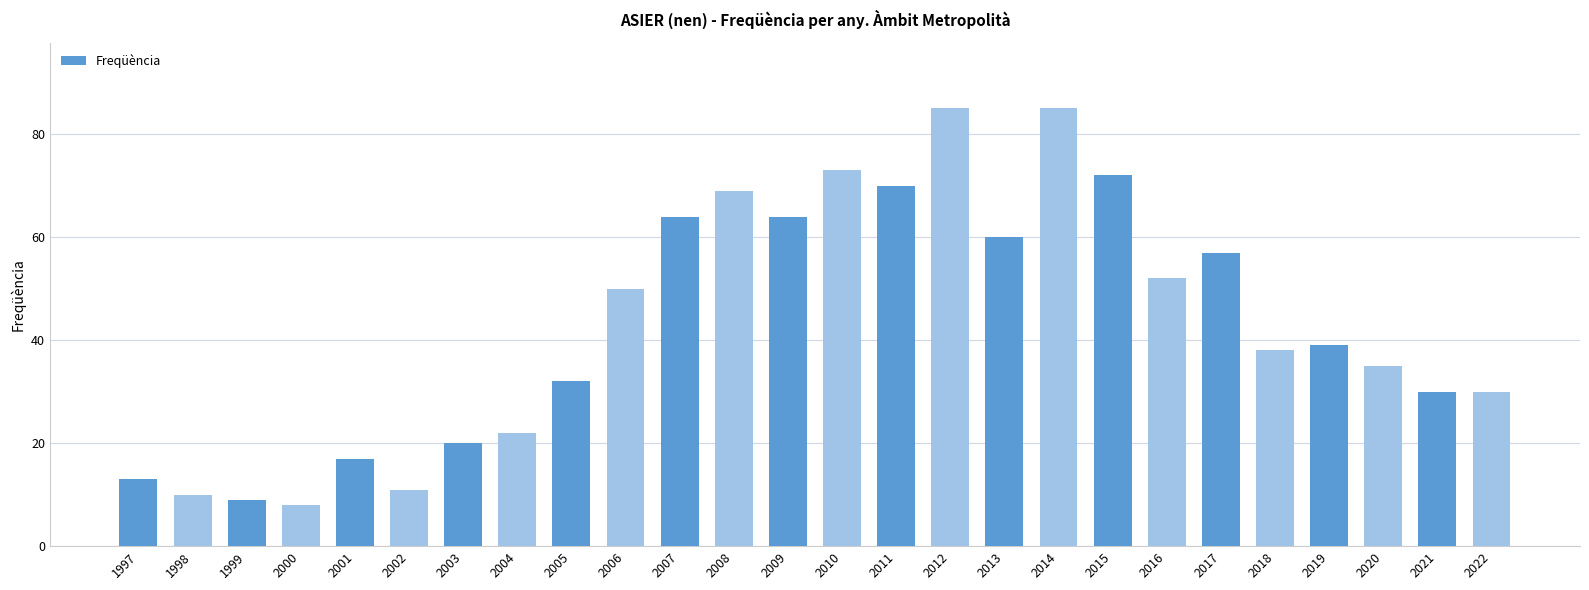

Reading left to right, transcribe all the data shown in this chart.

13	10	9	8	17	11	20	22	32	50	64	69	64	73	70	85	60	85	72	52	57	38	39	35	30	30